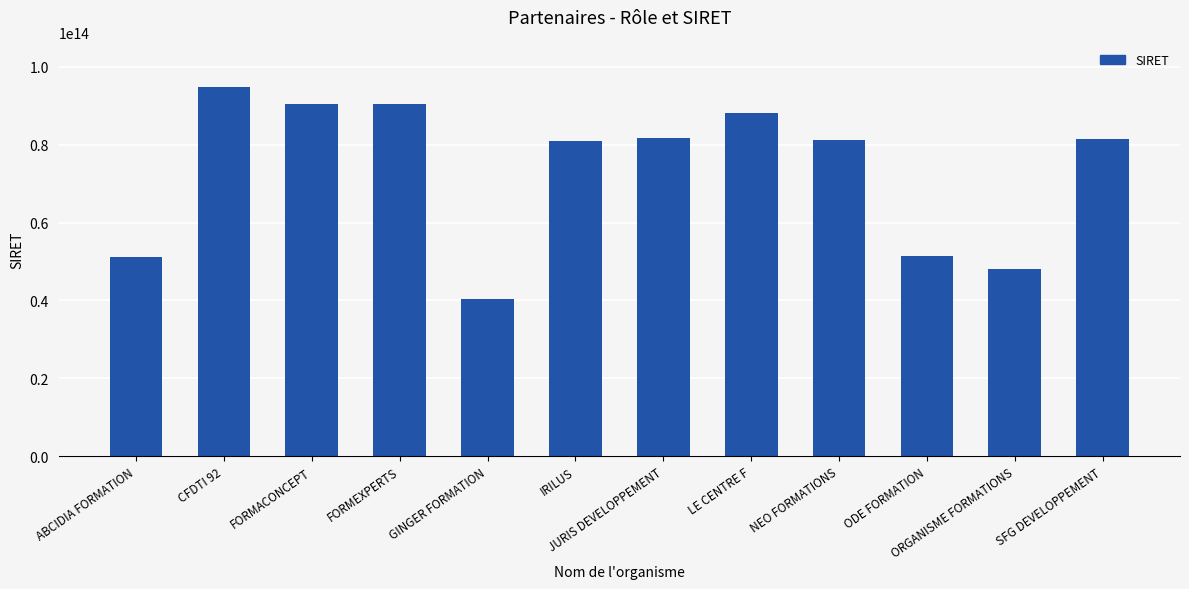

Approximately how many times larger is the value at CFDTI 92 compared to SFG DEVELOPPEMENT?

1.2